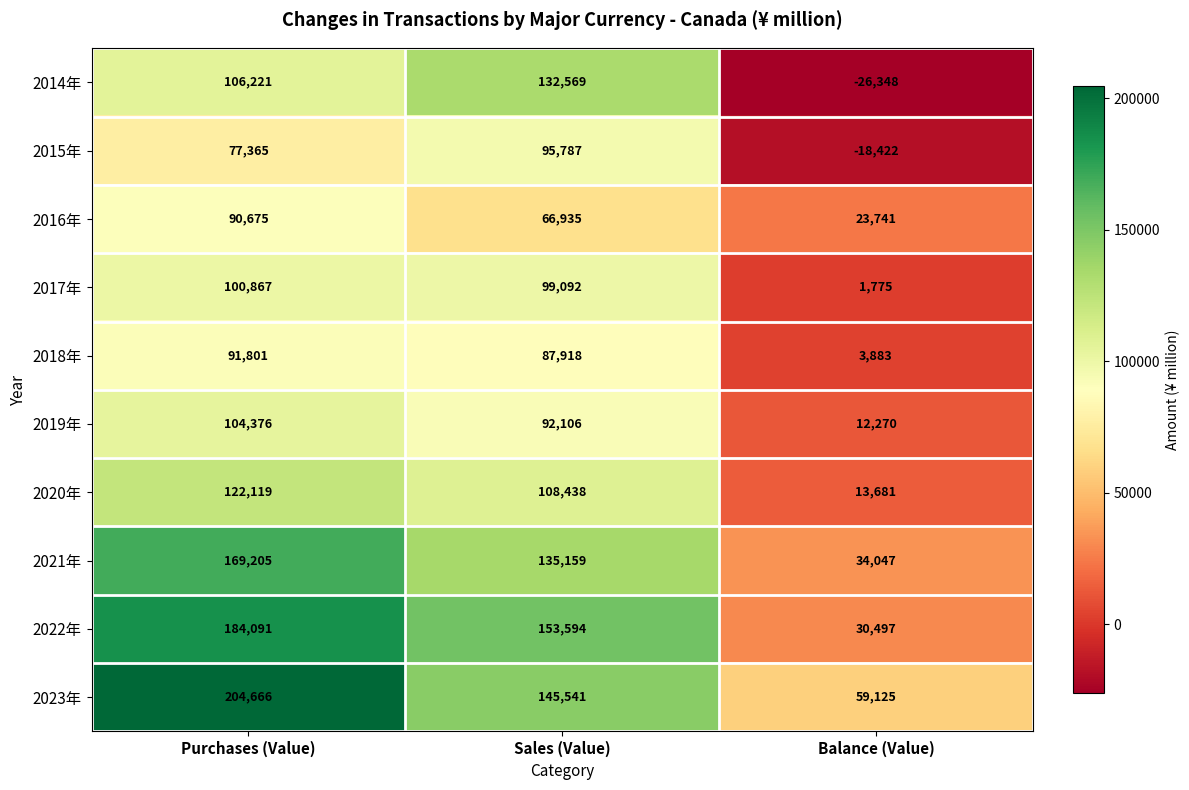

Which series has the widest spread of values?

2014年